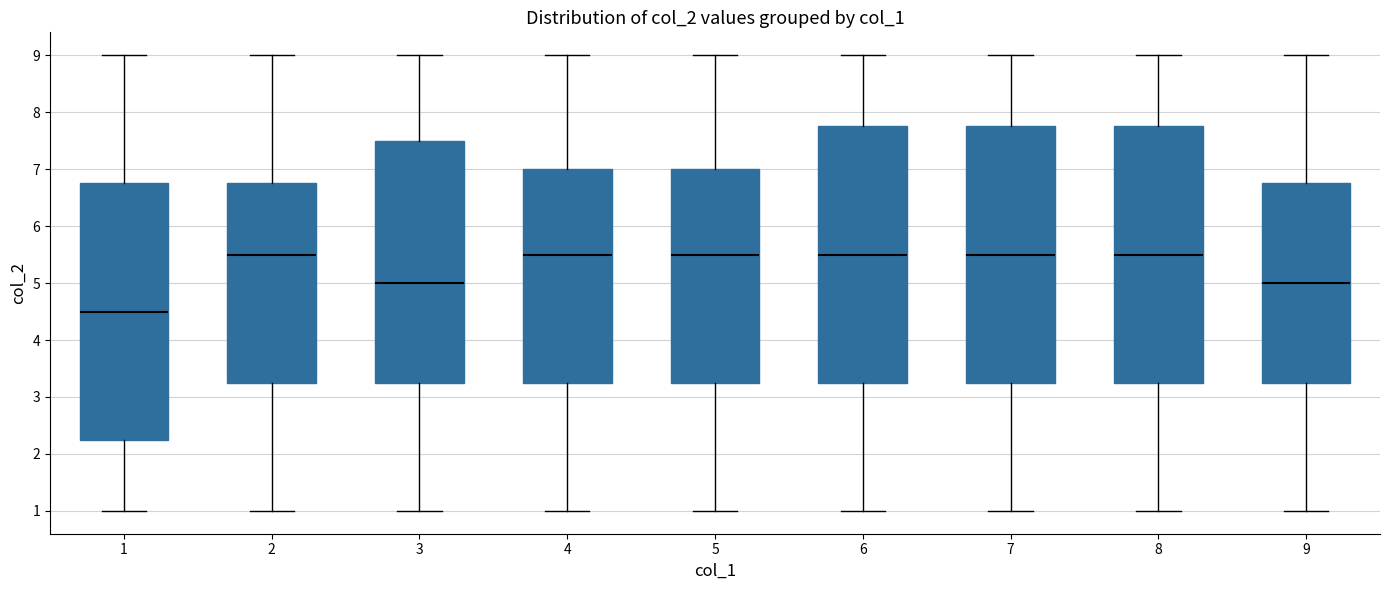

Reading left to right, transcribe this box plot: for each box, give where its median line is, the range the box spans, and where its two whiskers end, as read against the y-axis. The values are not printed on the chart, so give them approximately, as read against the axis.

1: median 4.5, box 2.3 to 6.8, whiskers 1.0 to 9.0
2: median 5.5, box 3.3 to 6.8, whiskers 1.0 to 9.0
3: median 5.0, box 3.3 to 7.5, whiskers 1.0 to 9.0
4: median 5.5, box 3.3 to 7.0, whiskers 1.0 to 9.0
5: median 5.5, box 3.3 to 7.0, whiskers 1.0 to 9.0
6: median 5.5, box 3.3 to 7.8, whiskers 1.0 to 9.0
7: median 5.5, box 3.3 to 7.8, whiskers 1.0 to 9.0
8: median 5.5, box 3.3 to 7.8, whiskers 1.0 to 9.0
9: median 5.0, box 3.3 to 6.8, whiskers 1.0 to 9.0